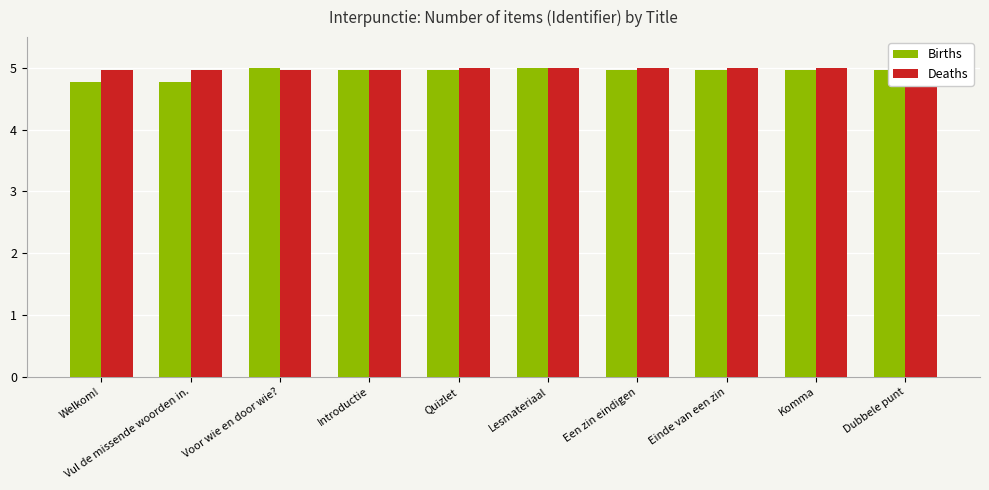

Is the value of Births at Voor wie en door wie? greater than the value of Deaths at Komma?

Yes